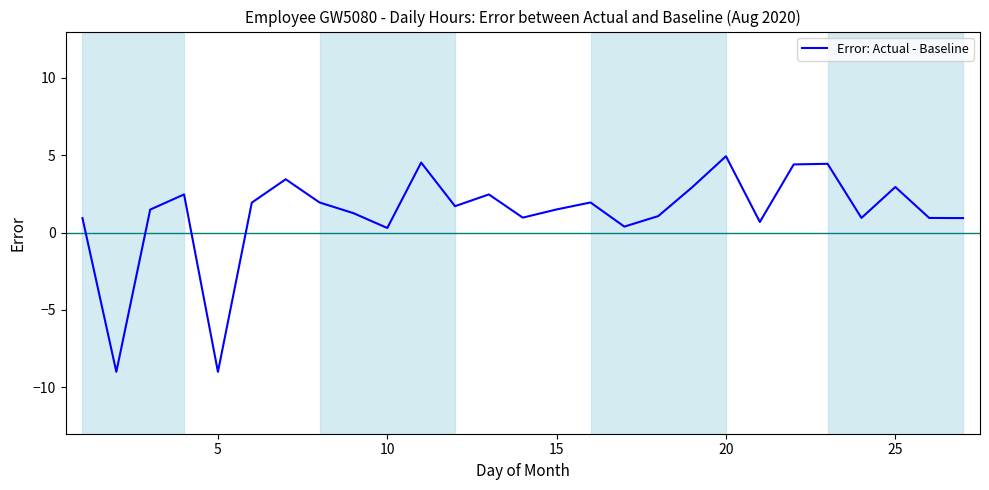

How many positive values are there?

25